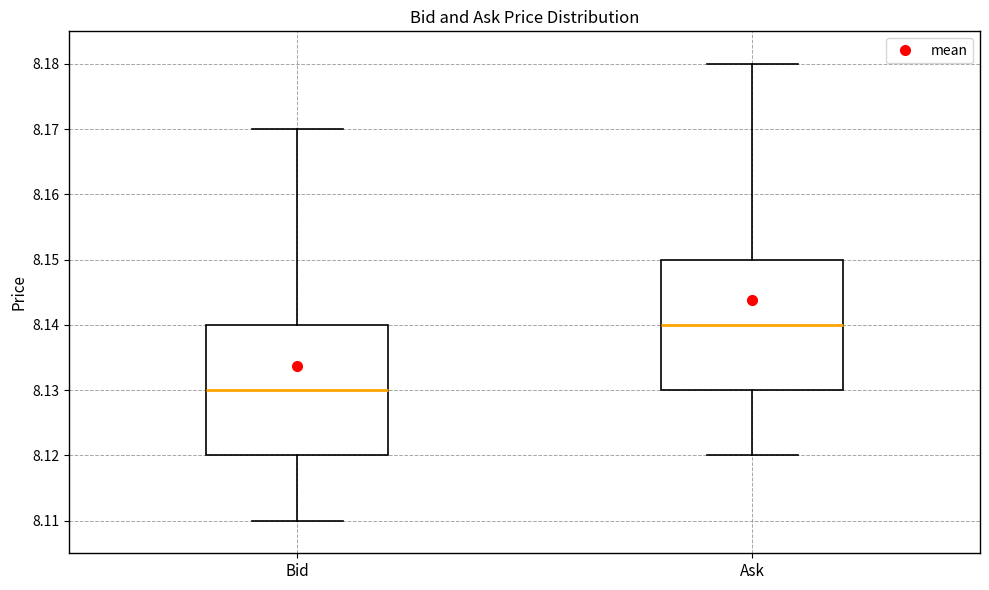

Reading left to right, transcribe this box plot: for each box, give where its median line is, the range the box spans, and where its two whiskers end, as read against the y-axis. The values are not printed on the chart, so give them approximately, as read against the axis.

Bid: median 8.13, box 8.12 to 8.14, whiskers 8.11 to 8.17
Ask: median 8.14, box 8.13 to 8.15, whiskers 8.12 to 8.18